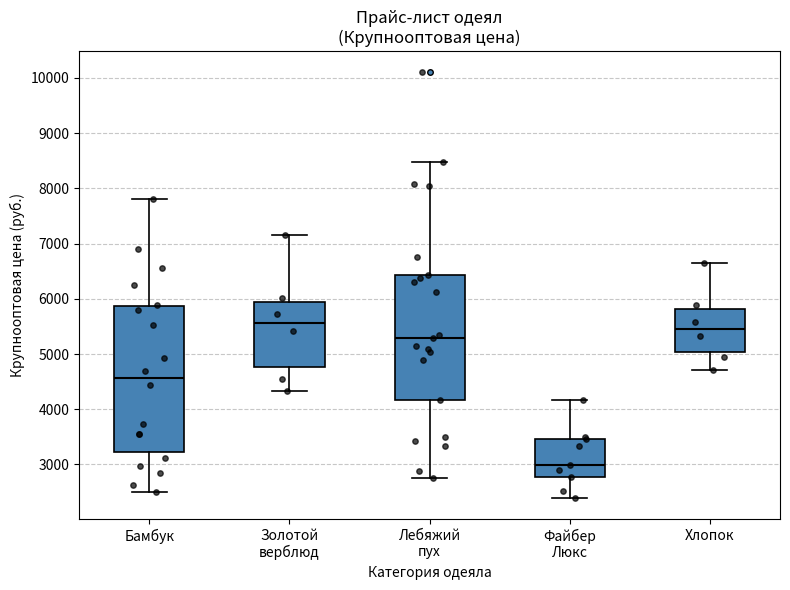

Which box is the tallest, from its lower edge to its upper edge?

Бамбук